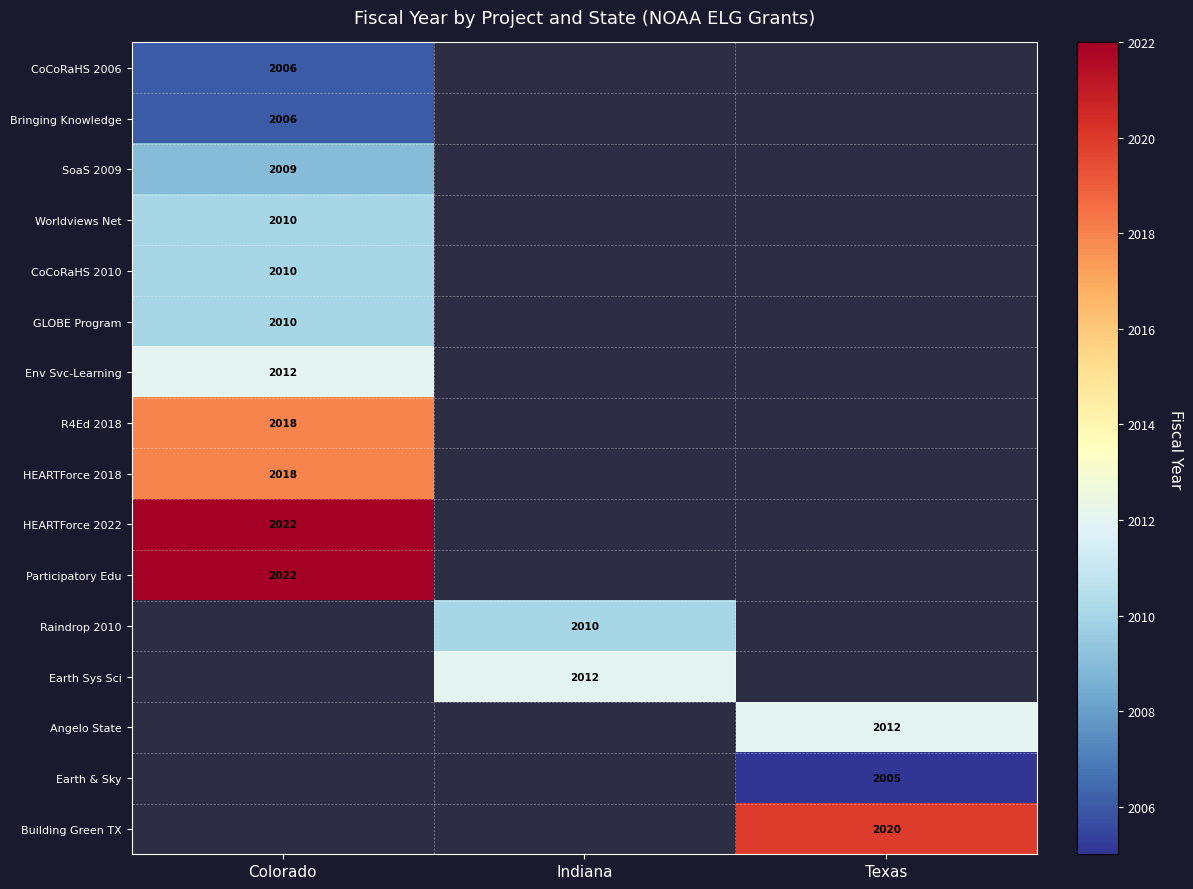

Is it true that R4Ed 2018 equals 2018 at Colorado?

True